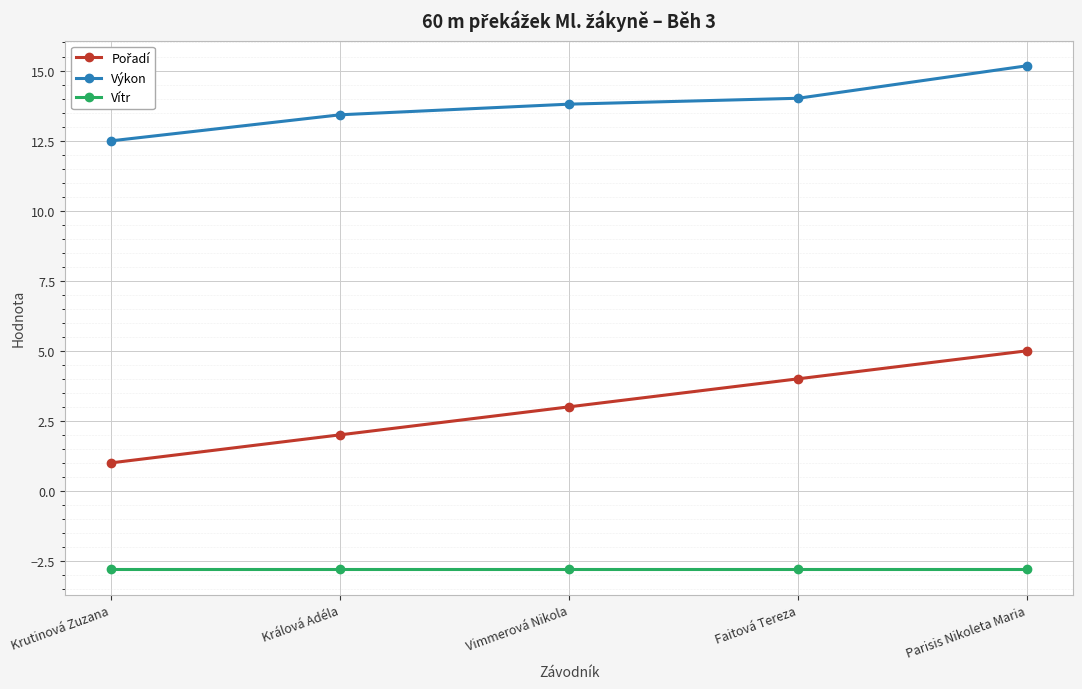

What is the difference between the maximum and minimum values in the Výkon series?

2.7